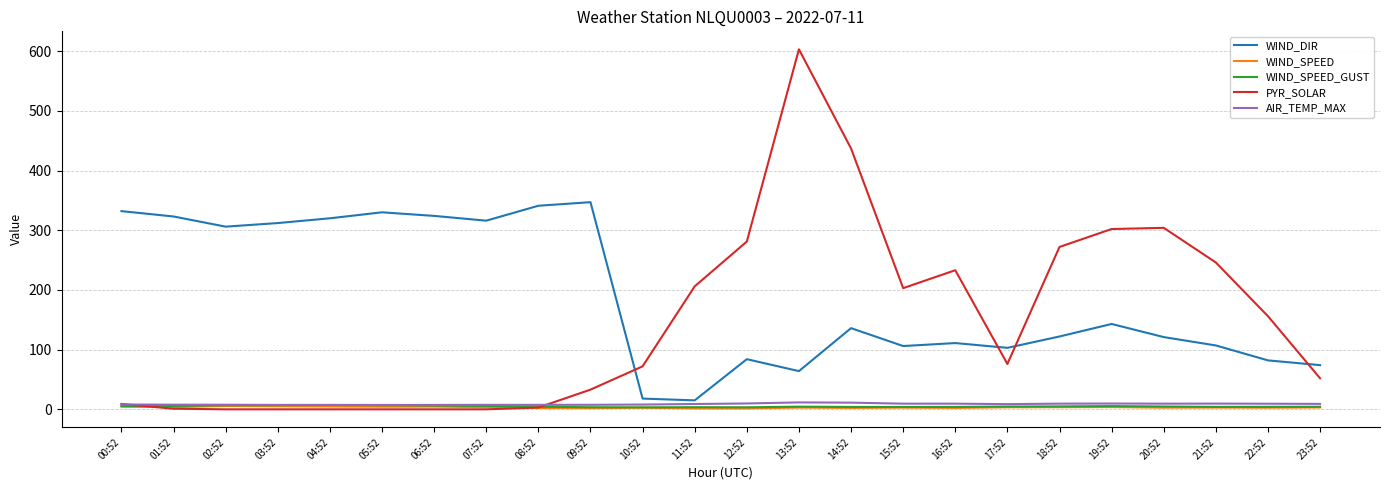

Where does the WIND_DIR series first go above 136?

00:52